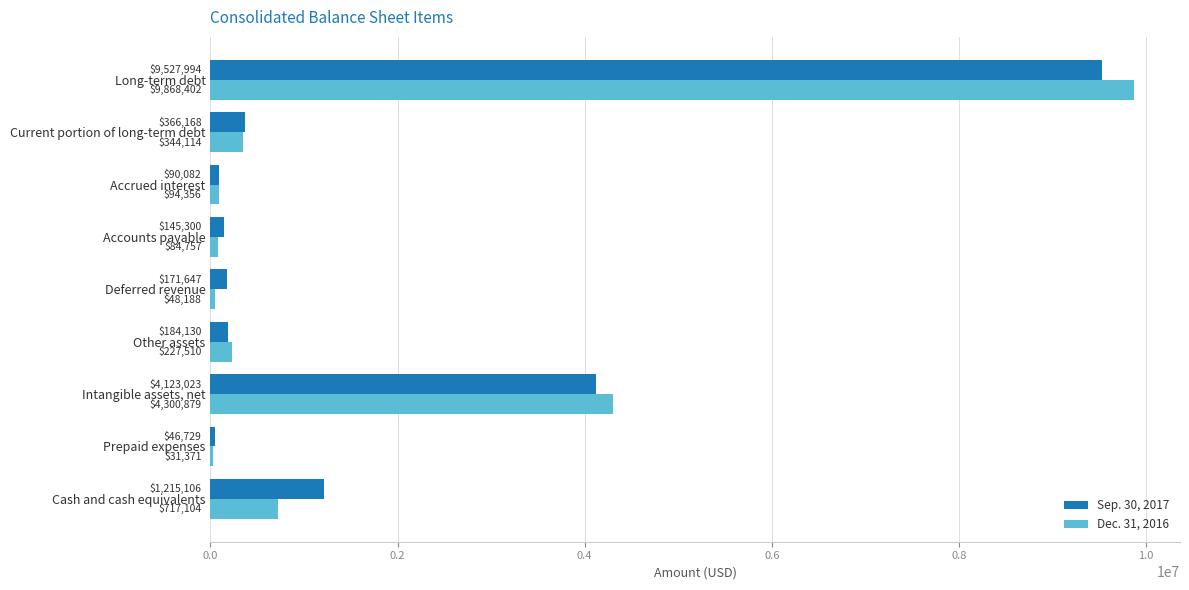

At how many categories does at least one series exceed 1028795?

3